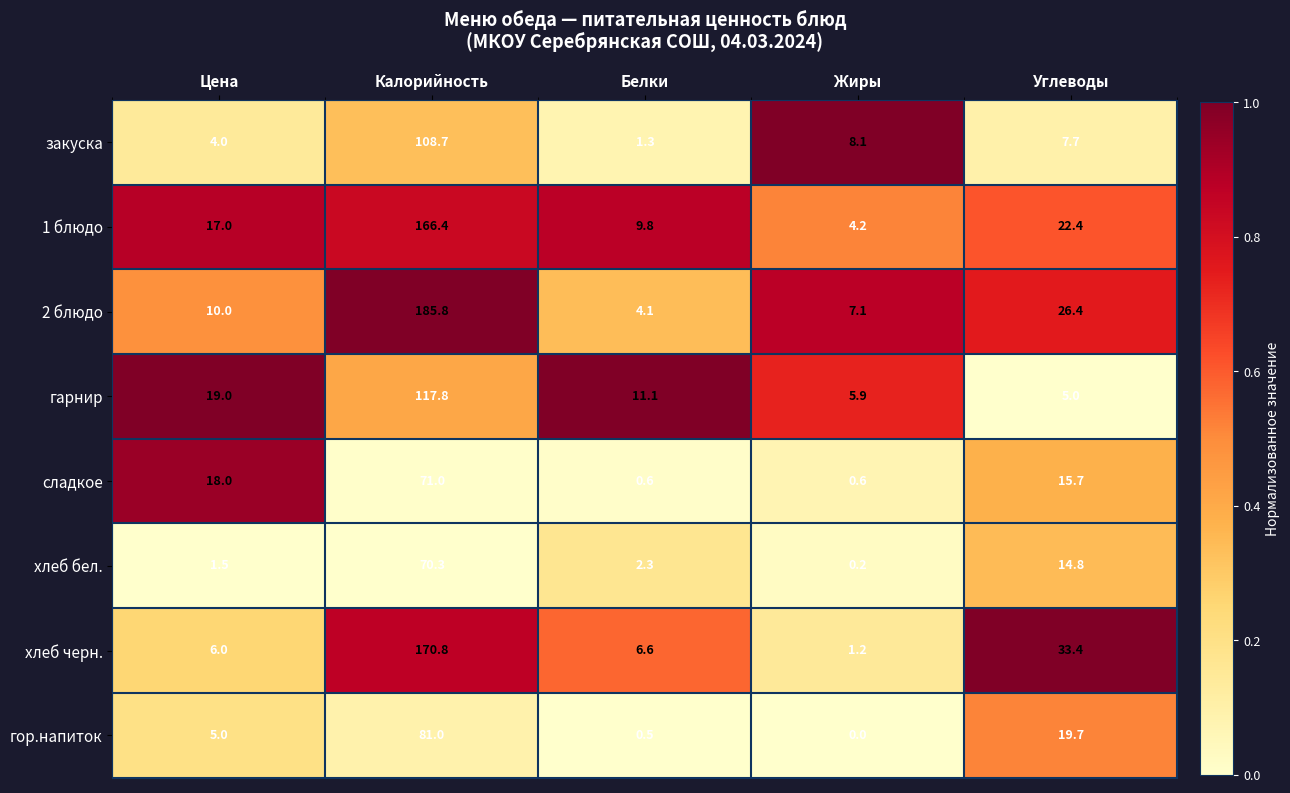

Rank the series by their maximum value, from highest to lowest.

2 блюдо, хлеб черн., 1 блюдо, гарнир, закуска, гор.напиток, сладкое, хлеб бел.